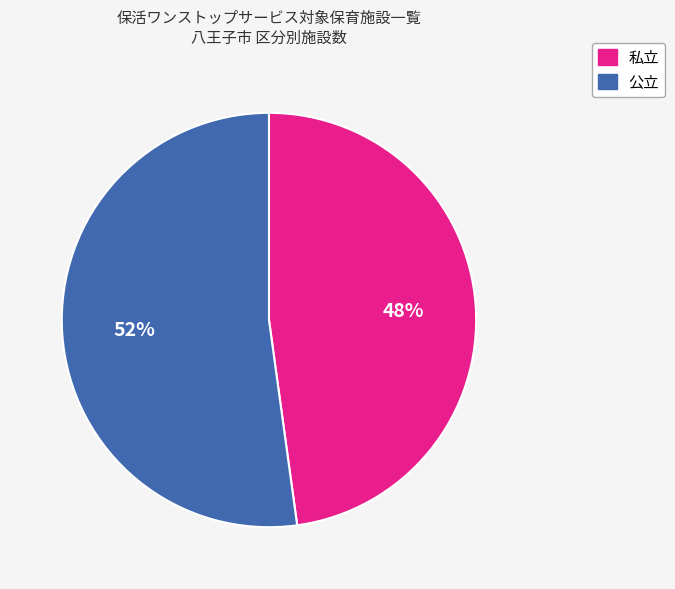

To the nearest percent, what percentage of the pie is 公立?

52%